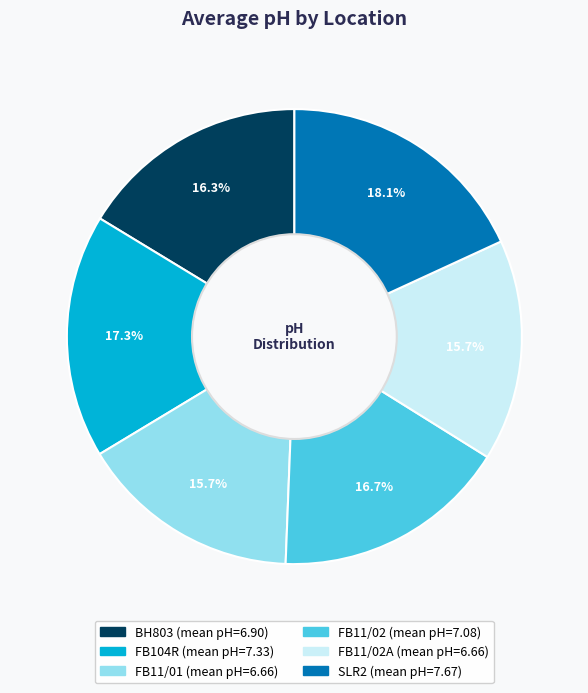

Is there any slice that represents more than half of the pie?

No